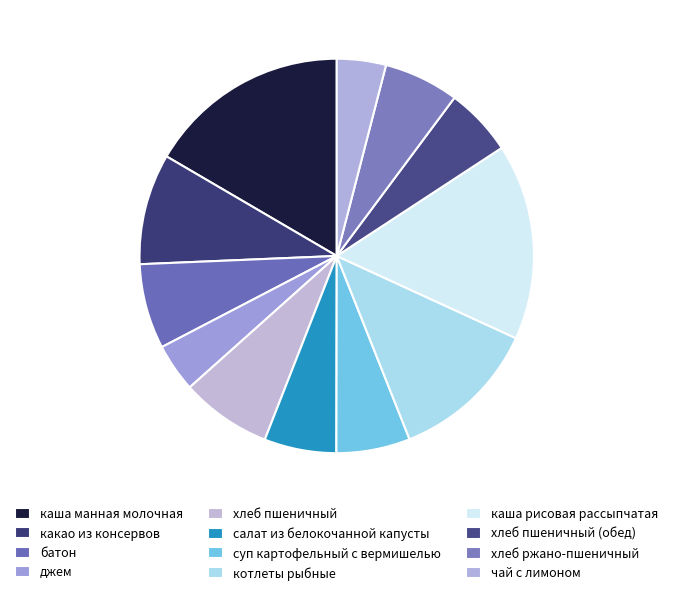

What percentage is the чай с лимоном slice, to the nearest percent?

4%